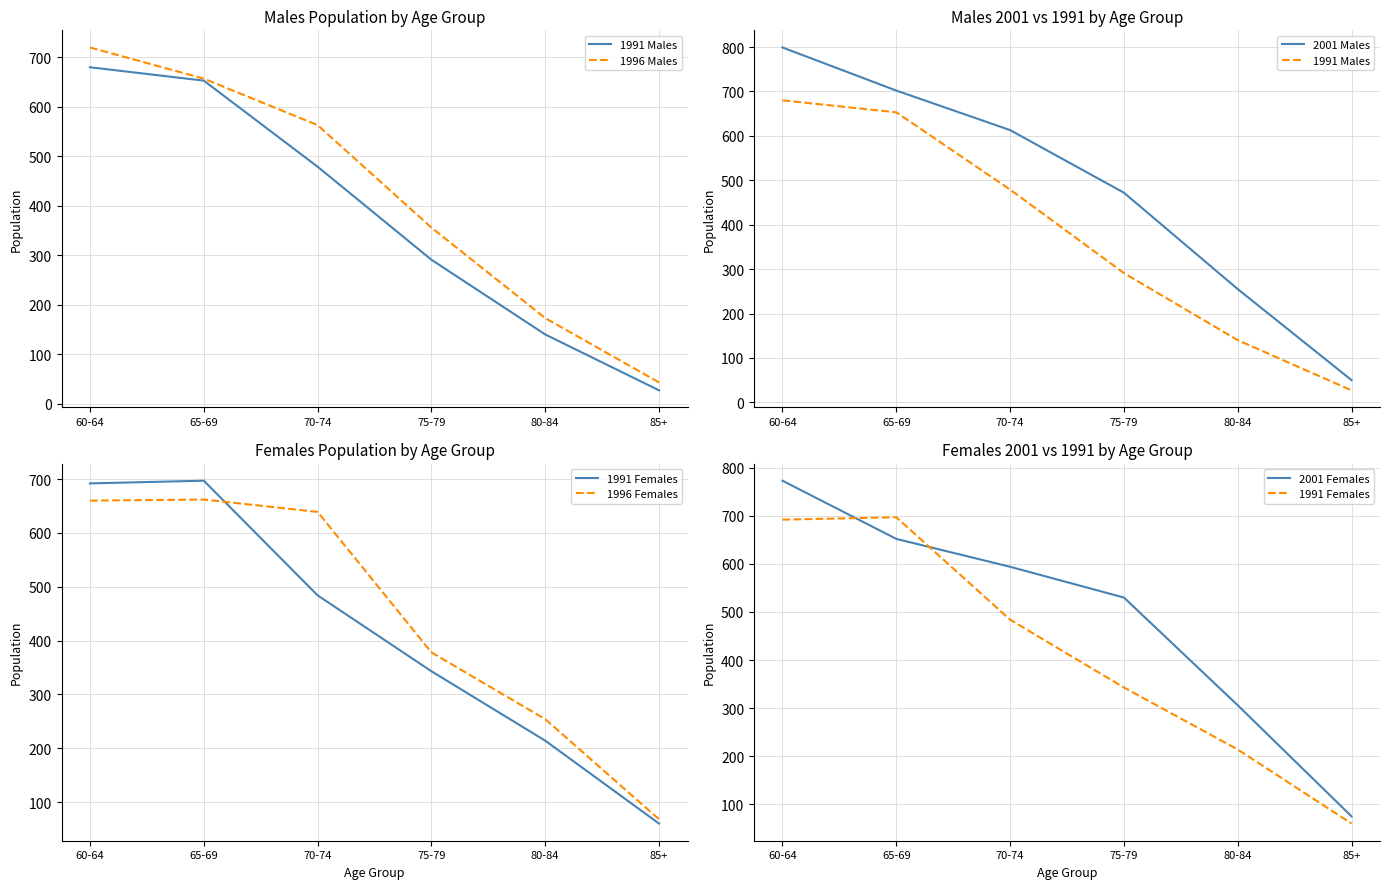

How many interior local peaks does the 1996 Females series have?

1